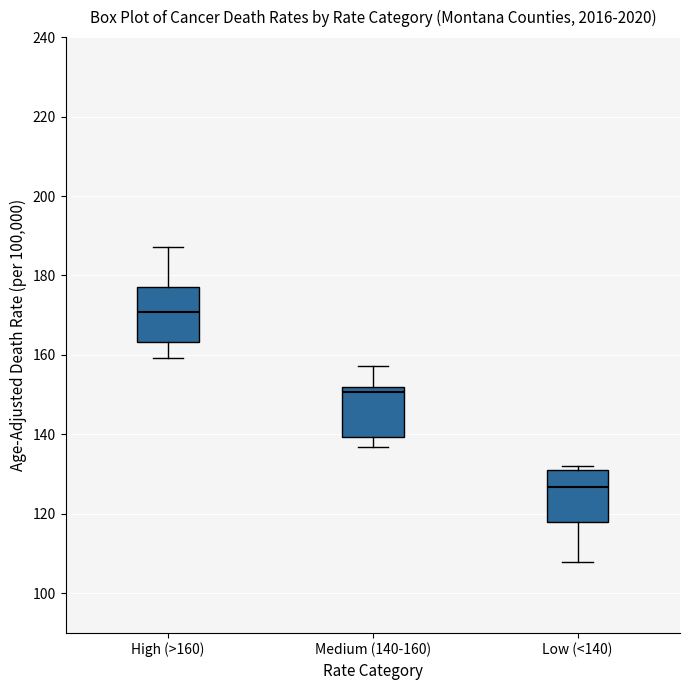

Which box's median line is the lowest?

Low (<140)